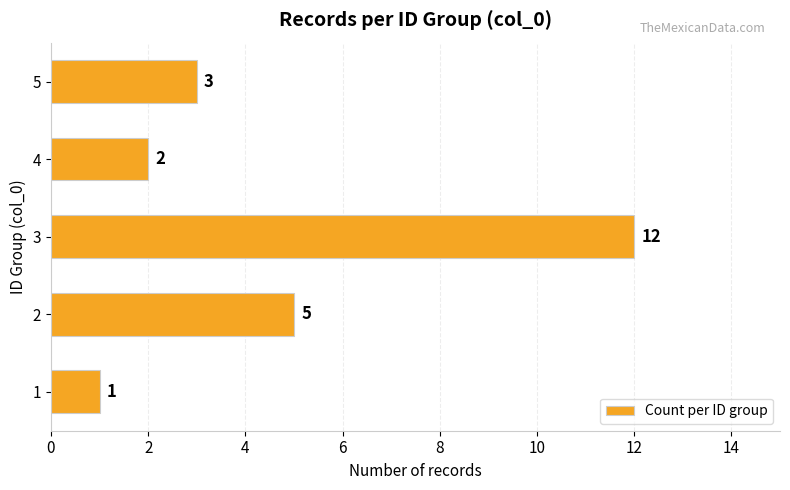

Which has a higher value, 3 or 2?

3